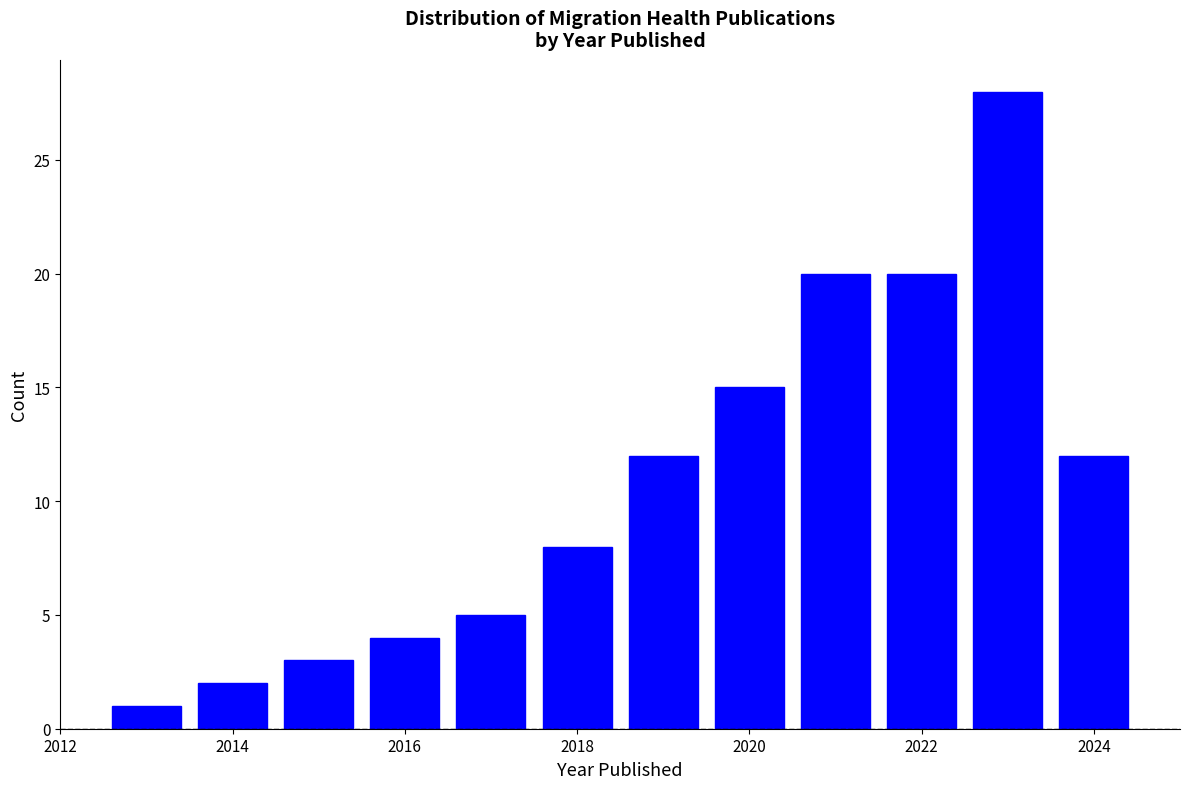

What is the height of the bar covering 2019.5 to 2020.5 on the x-axis? Neither the bar edges nor the heights are printed on the chart, so give them approximately, as read against the axes.

15